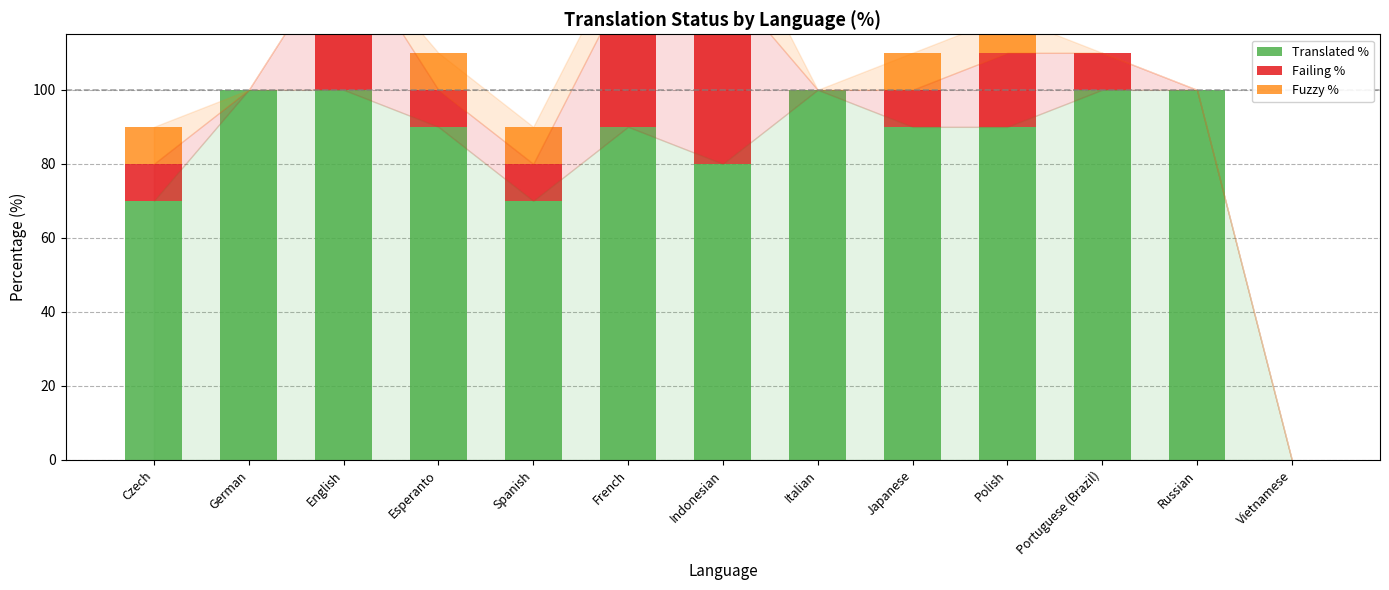

How many Translated % values are between 80 and 100?

10